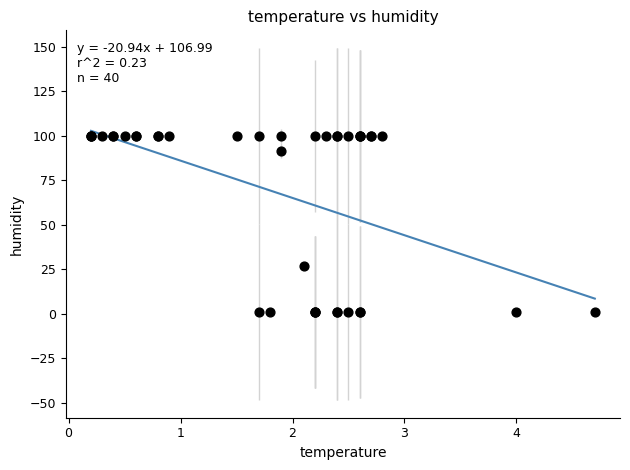

What Y value in the scatter plot is closest to 50?

26.7